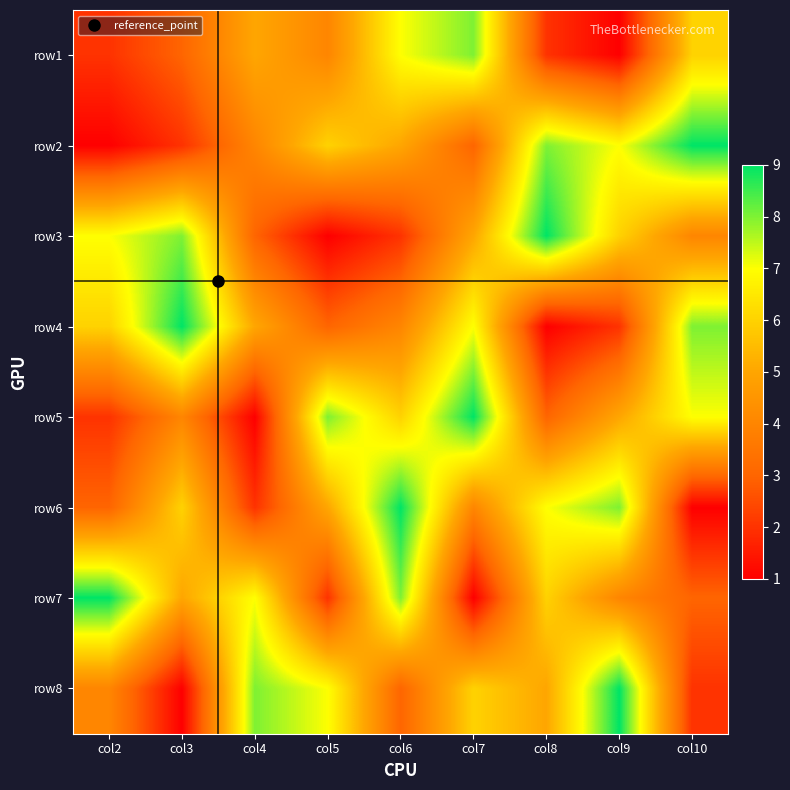

Which series changed the most between col5 and col10?

row4